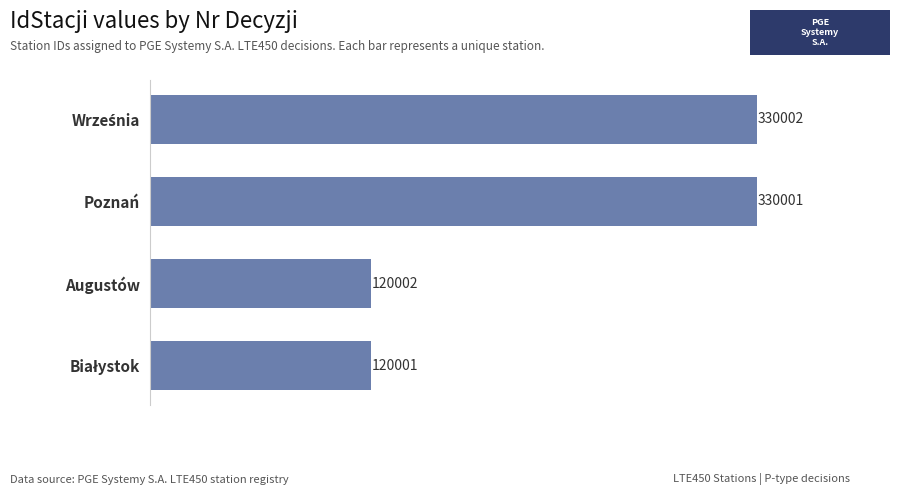

At which label is the value closest to 225001?

Augustów